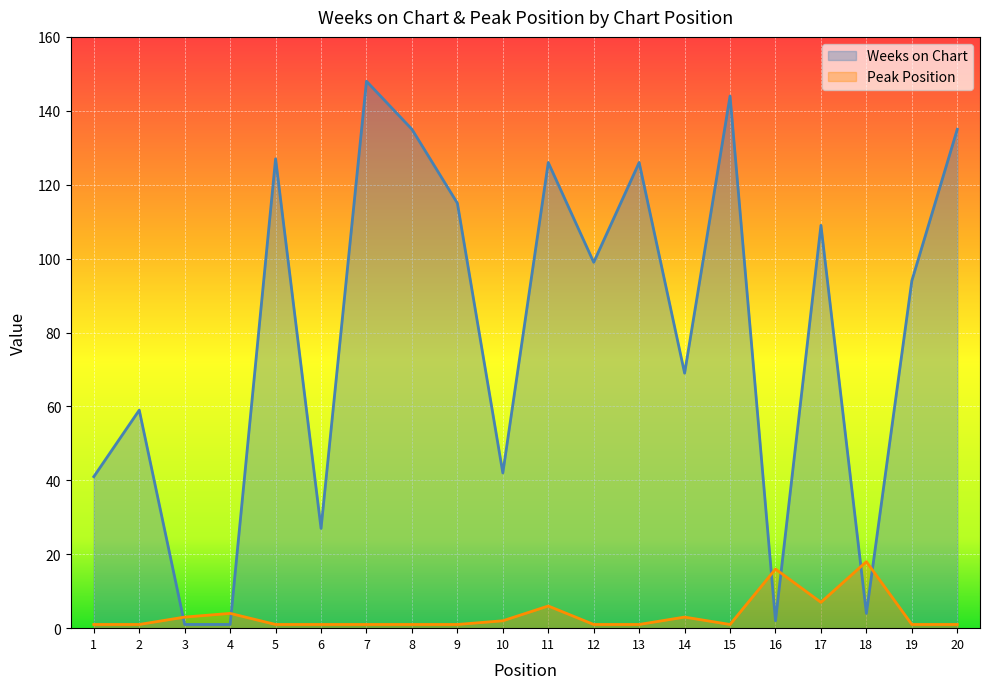

After their last crossing, which series has the higher values: Weeks on Chart or Peak Position?

Weeks on Chart